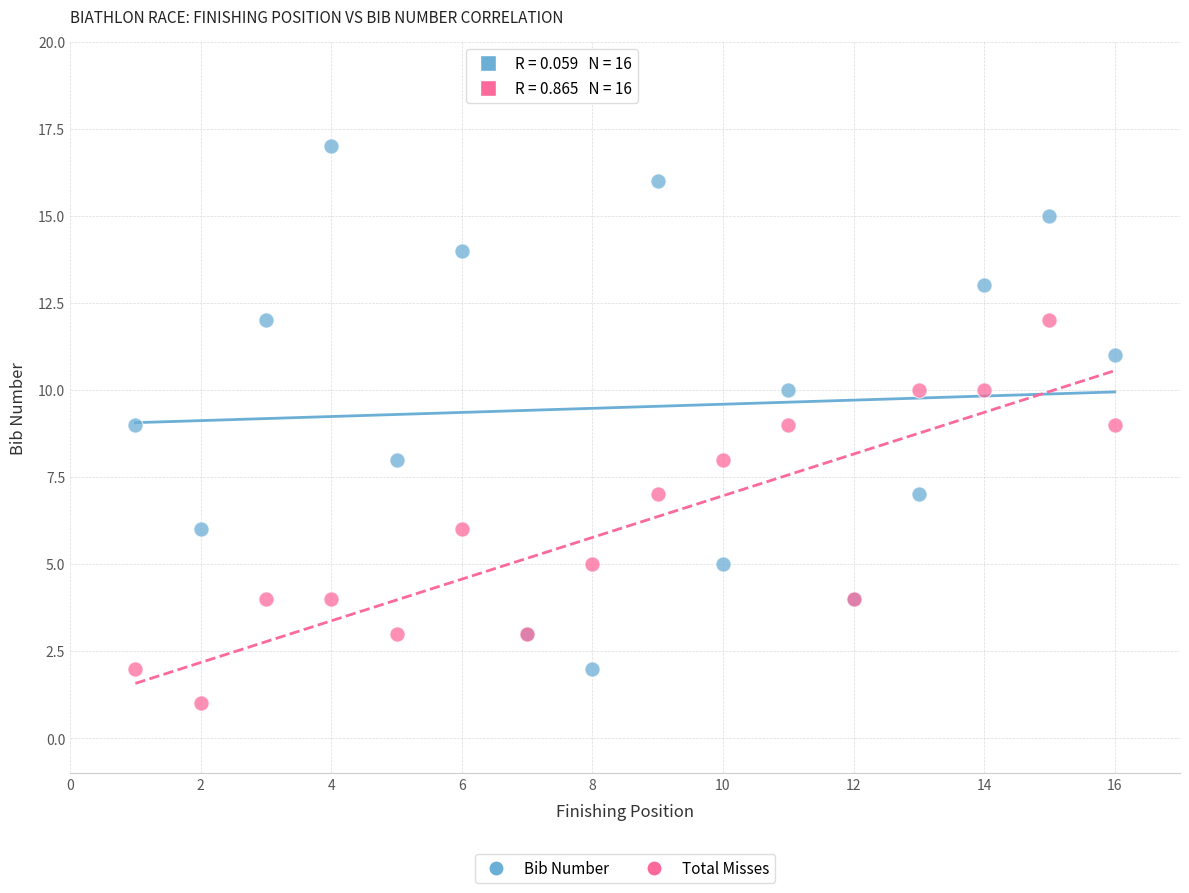

What are all the series names shown in the legend?

Bib Number, Total Misses